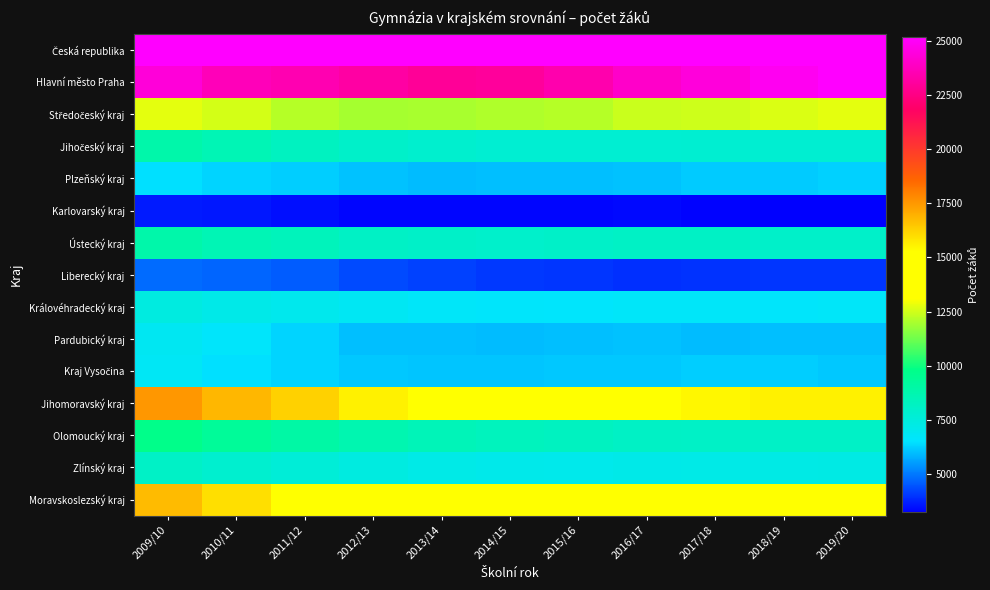

What is the minimum value shown in the chart?

3236